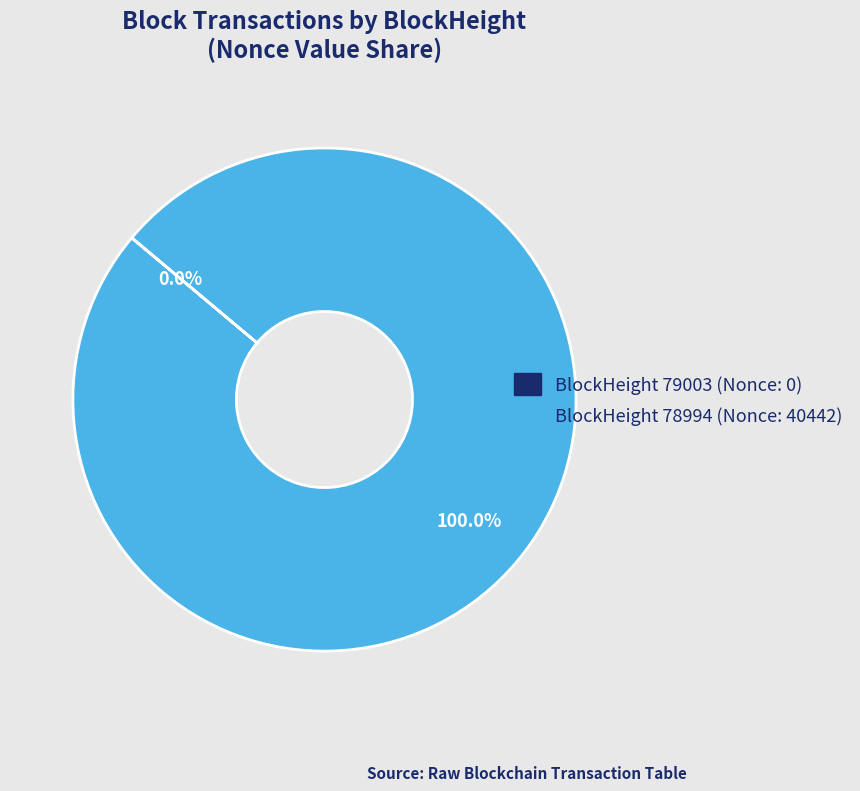

Does BlockHeight 78994 (Nonce: 40442) account for over 50% of the chart?

Yes